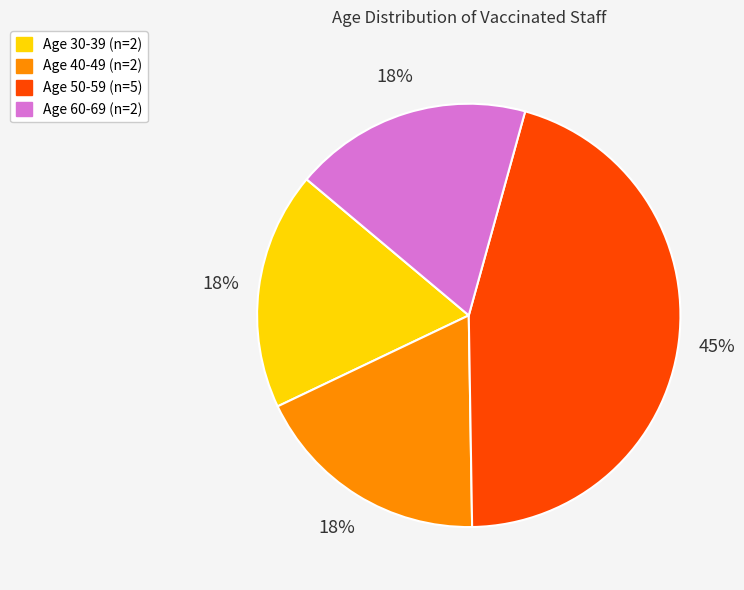

To the nearest percent, what is the difference between the largest and smallest slice percentages?

27%